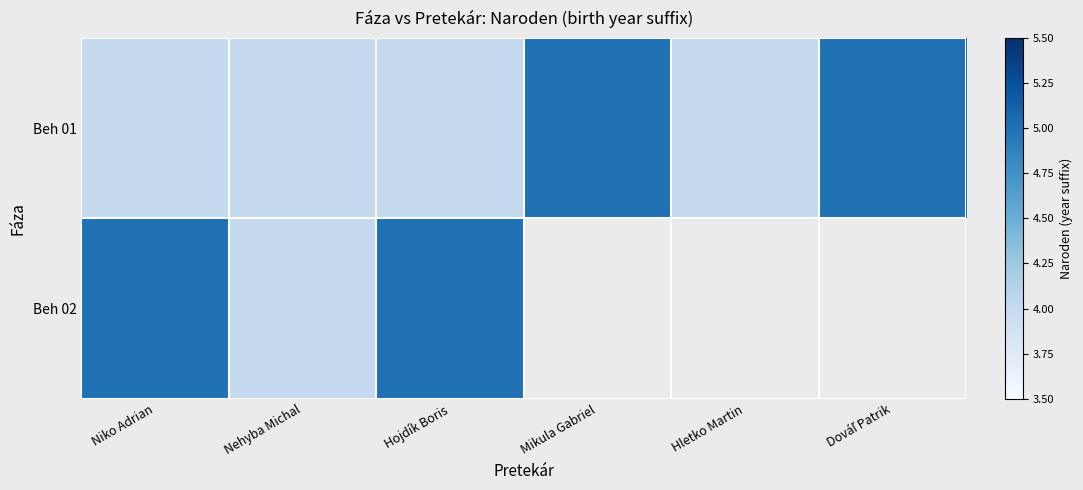

List the series in order of their peak value, highest first.

Beh 01, Beh 02